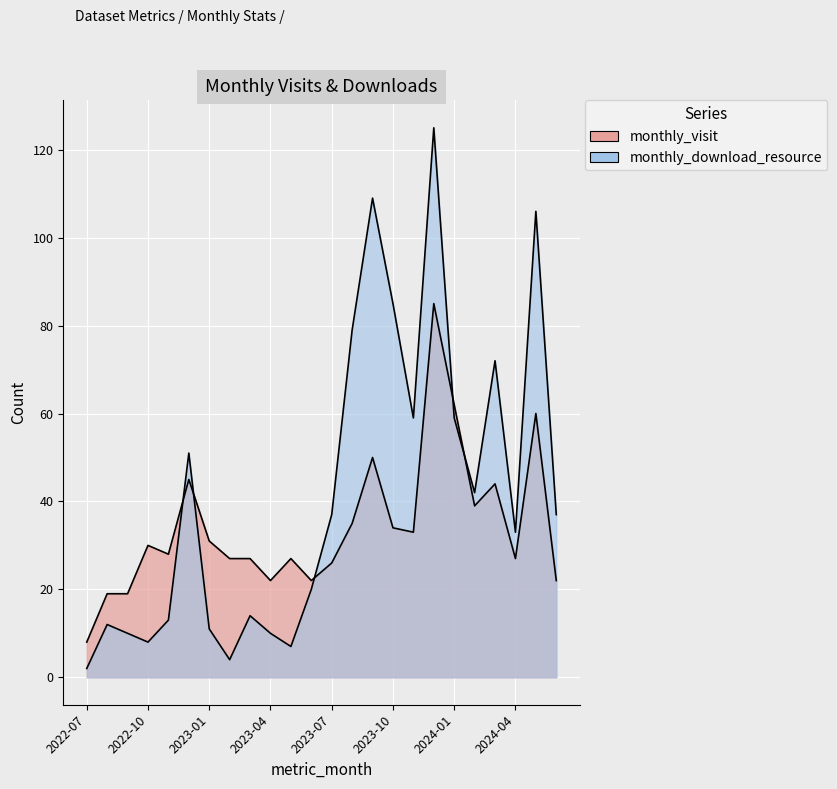

What is the sum of all monthly_download_resource values?

1005